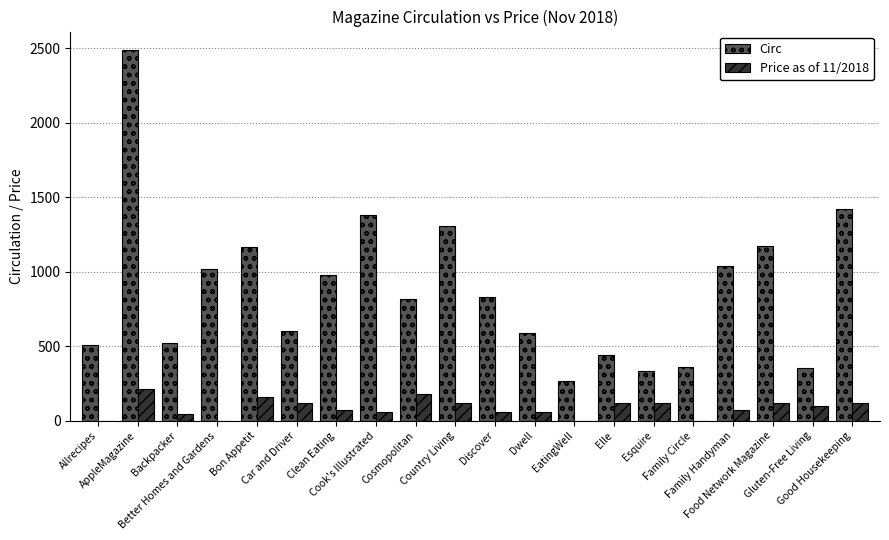

What is the difference between the Price as of 11/2018 values at EatingWell and Car and Driver?

119.9